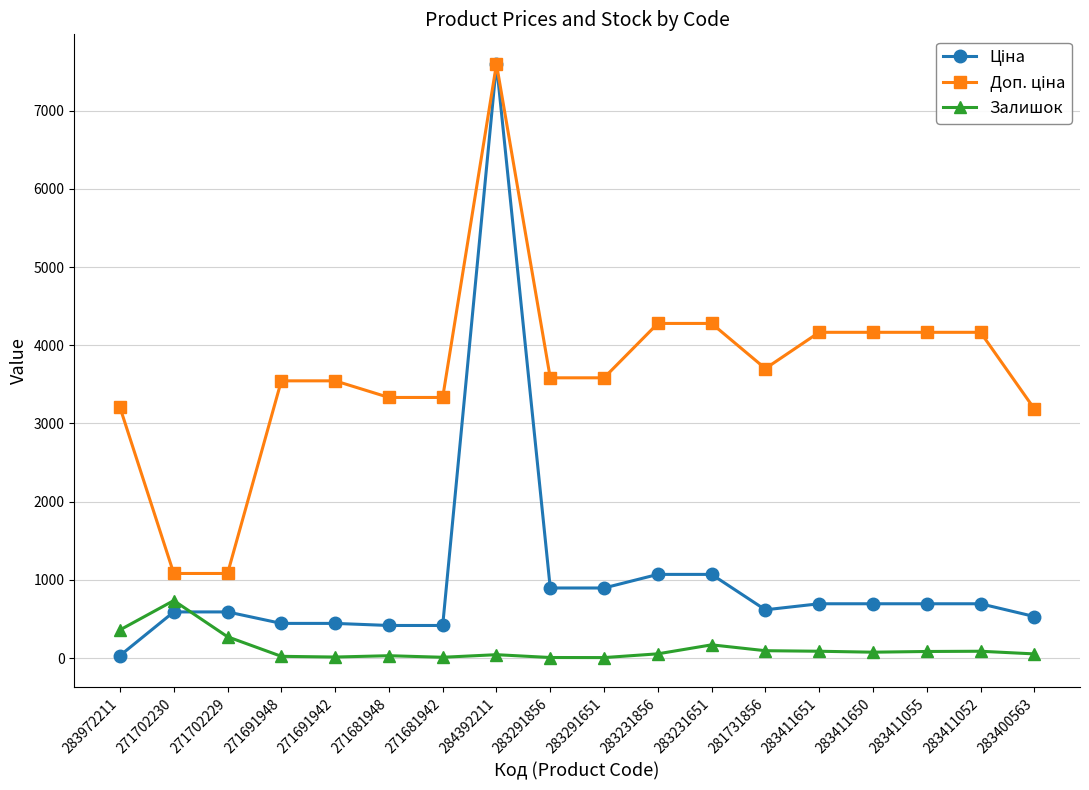

What position from the right is 283972211?

18